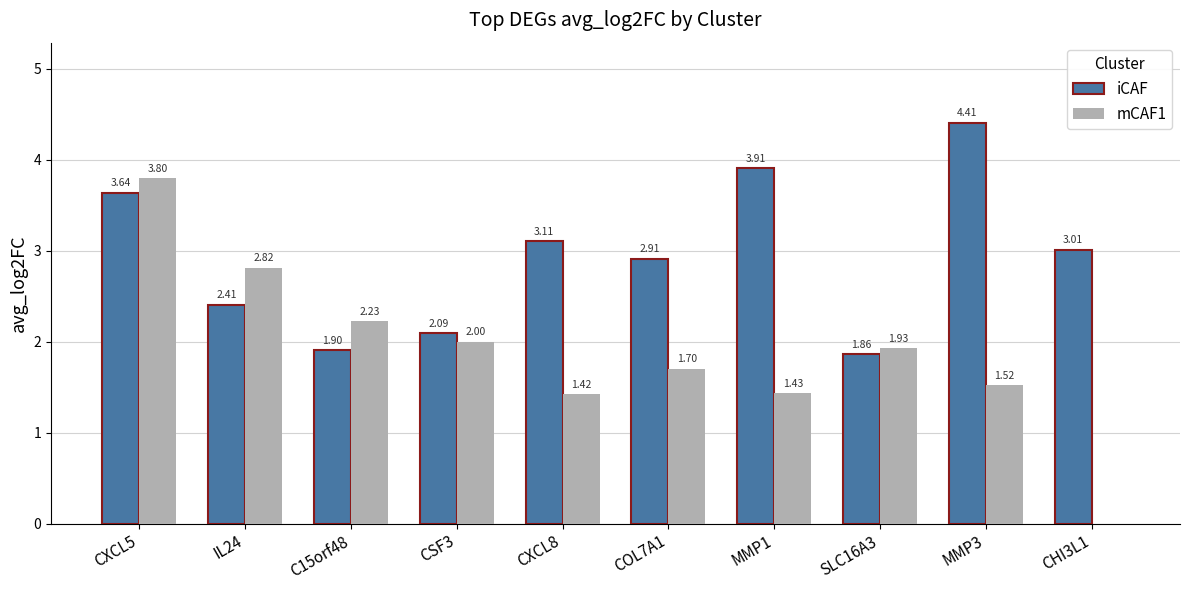

At which label is mCAF1 closest to 1?

CXCL8